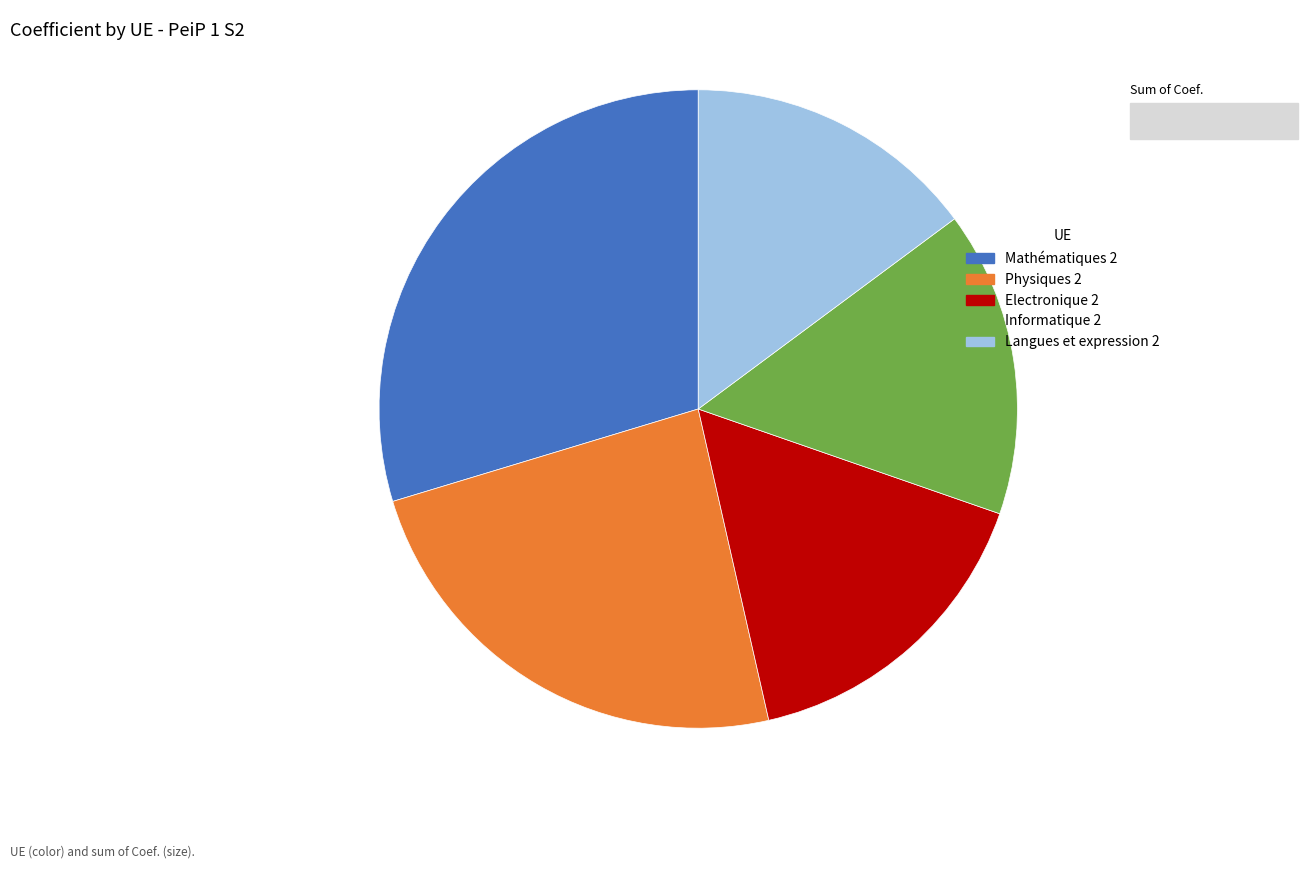

How many segments does this pie chart have?

5